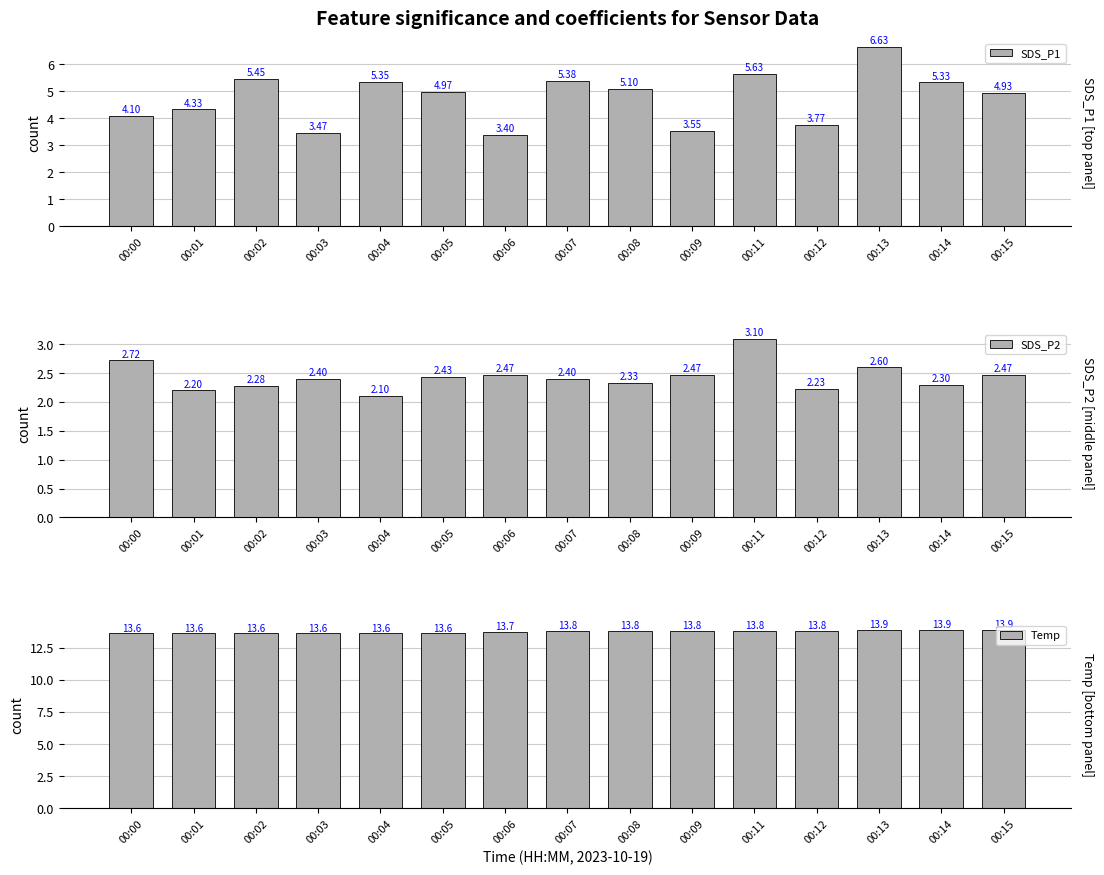

What are all the series names shown in the legend?

SDS_P1, SDS_P2, Temp